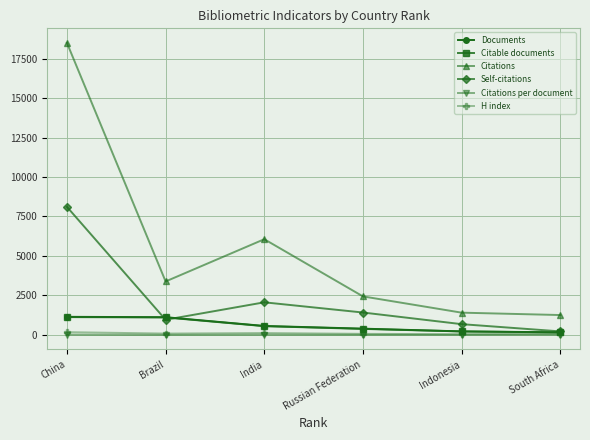

What is the sum of all Citations values?

33040.0